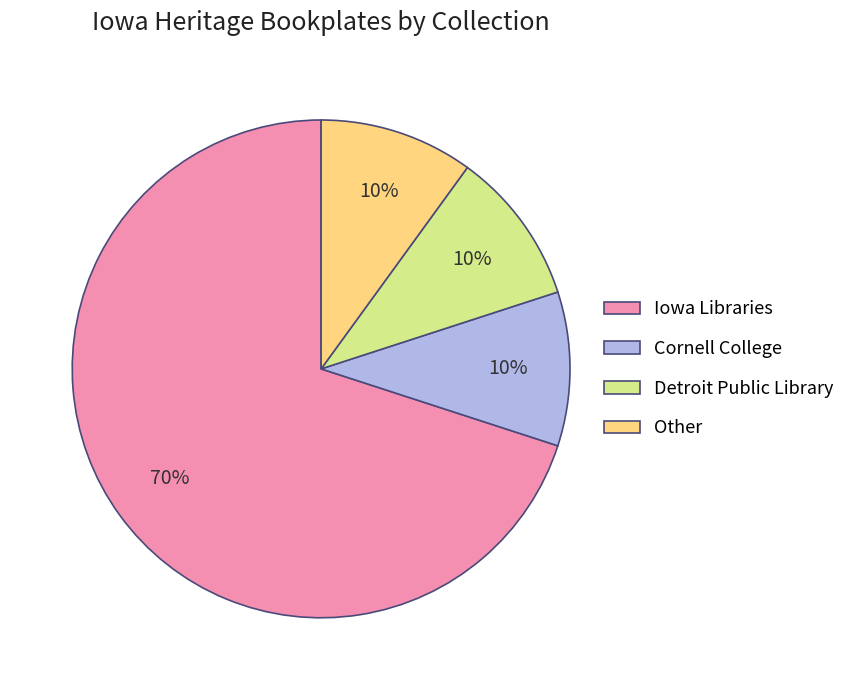

How many slices are in this pie chart?

4